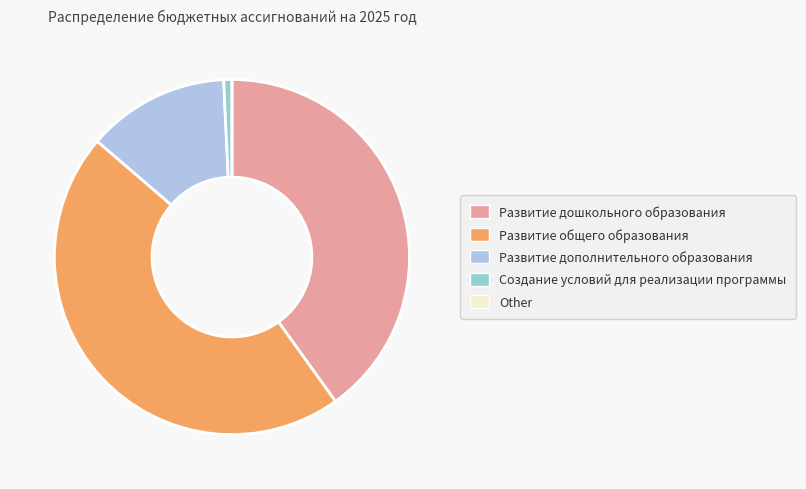

Approximately how many times larger is the value at Развитие дошкольного образования compared to Развитие дополнительного образования?

3.1